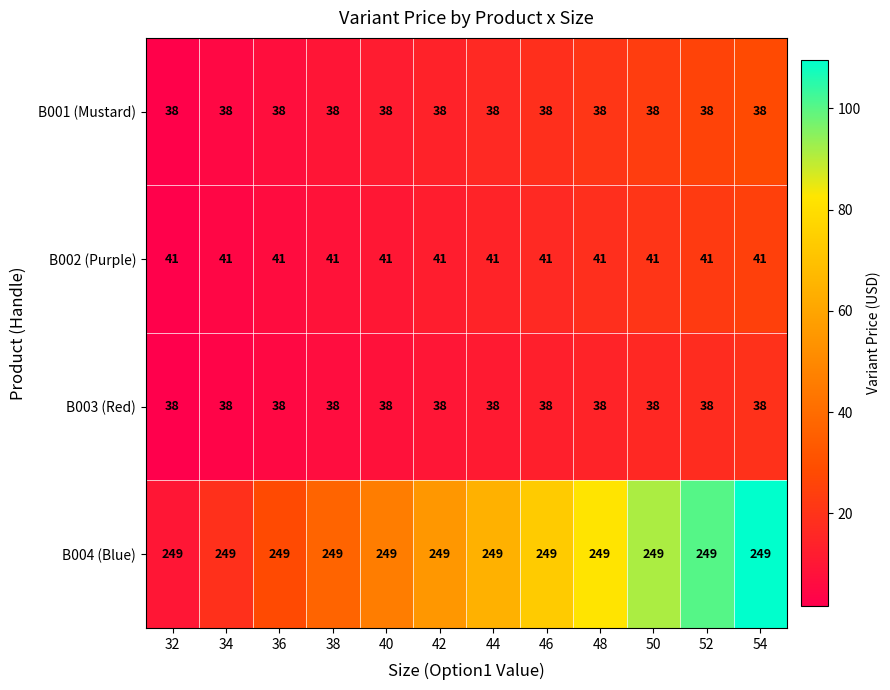

What is the greatest value displayed?

249